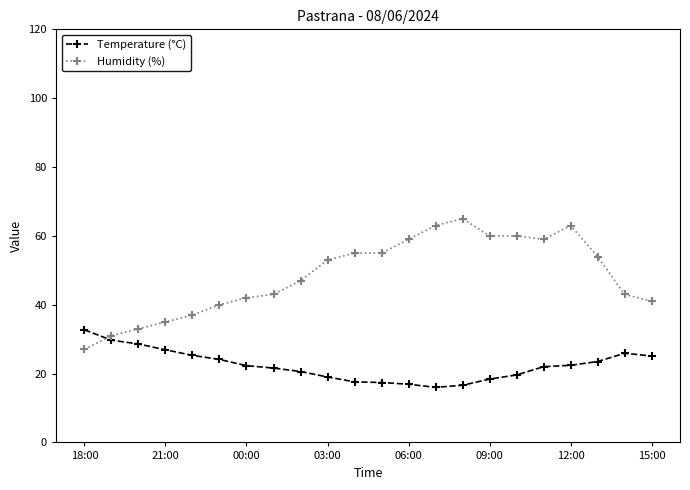

Which series ends up on top after the final intersection of Temperature (°C) and Humidity (%)?

Humidity (%)